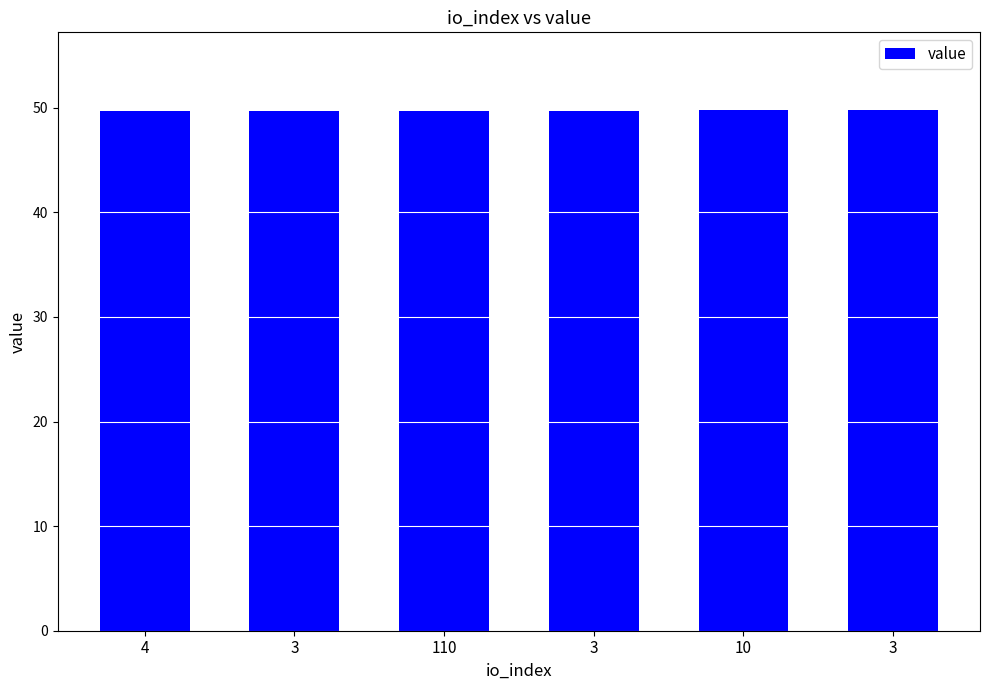

How many bars are there in total?

6